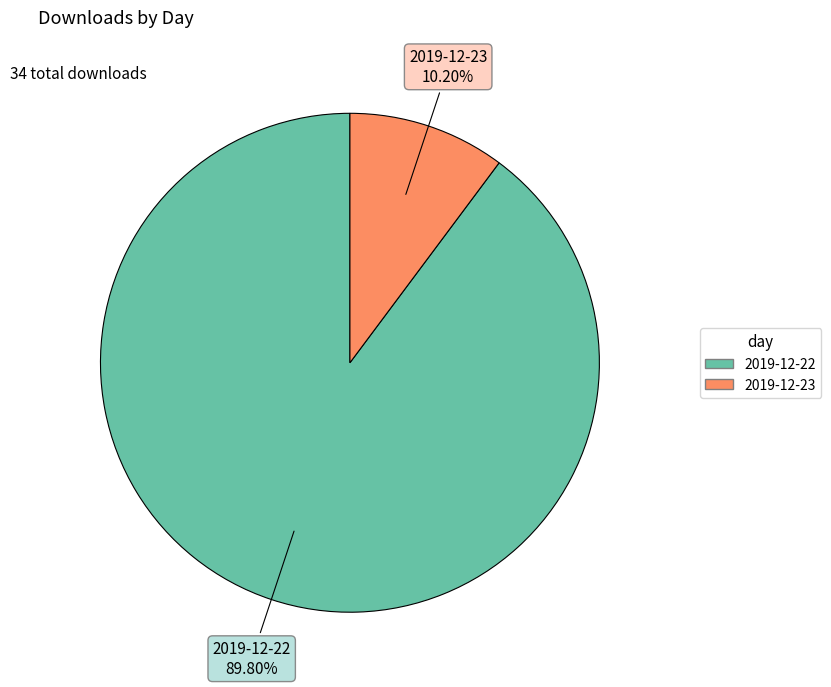

Which has a higher value, 2019-12-23 or 2019-12-22?

2019-12-22